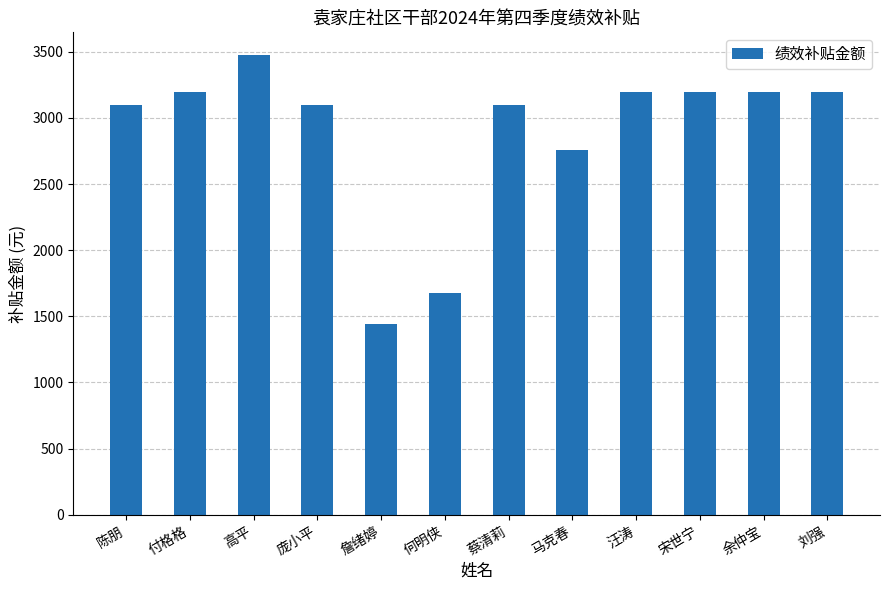

What is the label of the 1st bar from the left?

陈朋